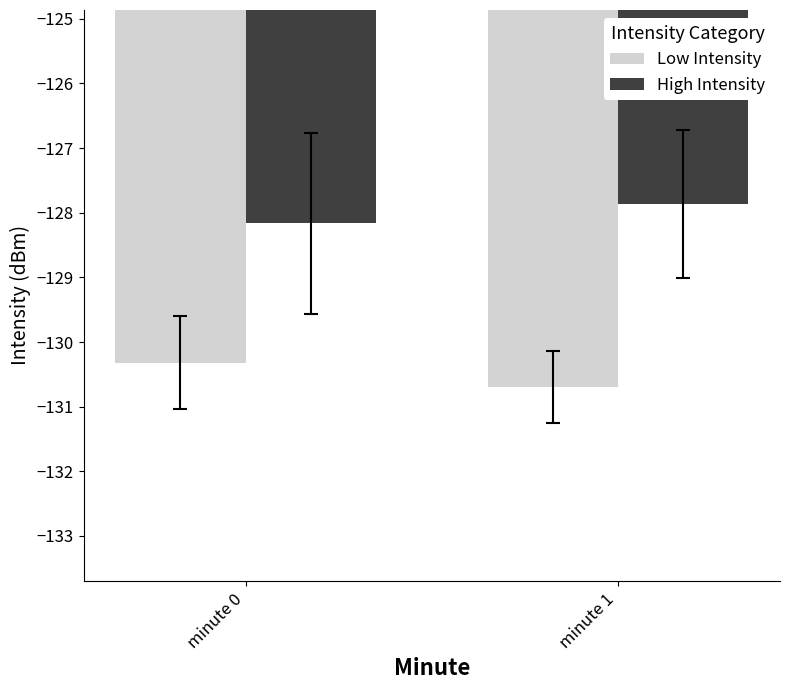

True or false: Low Intensity has a value of -130.7 at minute 1.

True